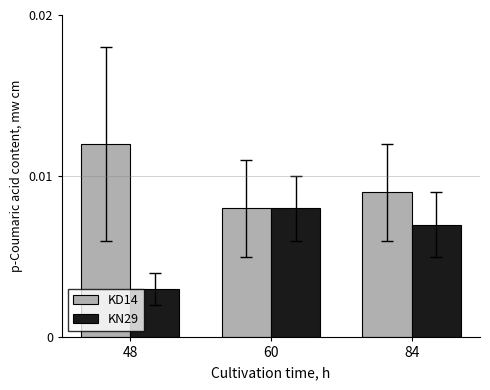

How many bars are there in total?

6